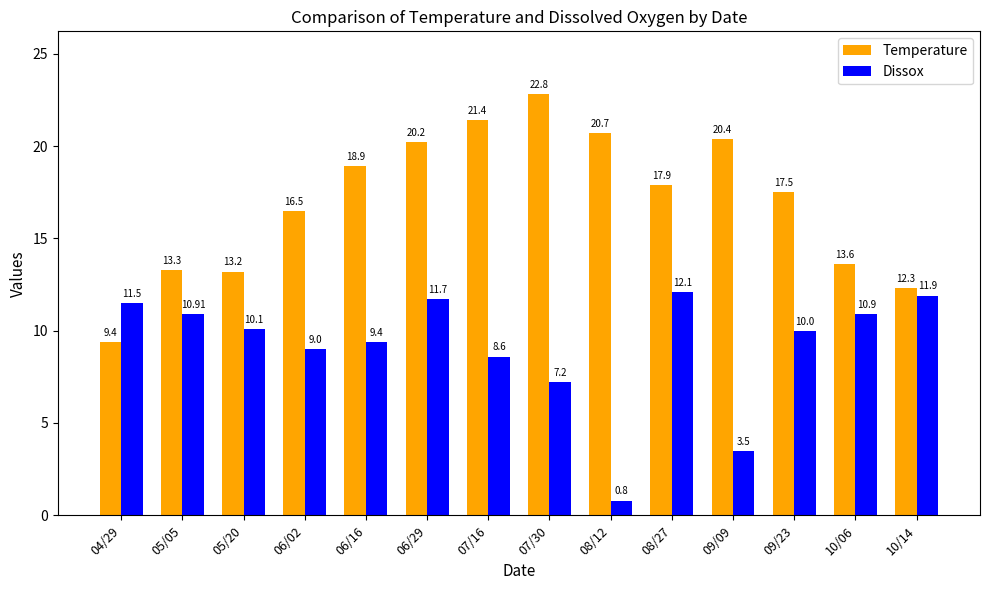

What is the value of the Temperature bar at the 9th from the left?

20.7